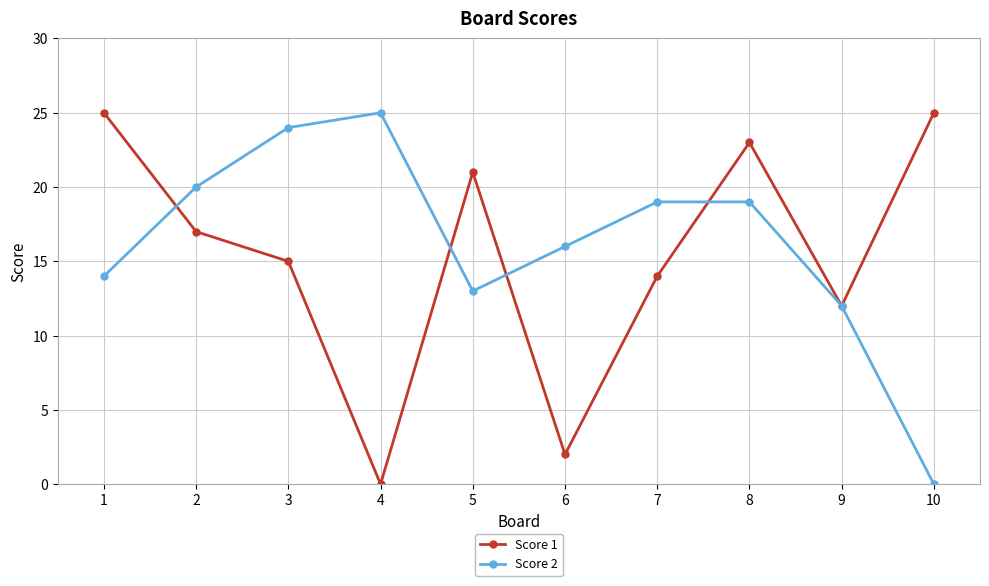

What is the difference between the highest and lowest values at 10?

25